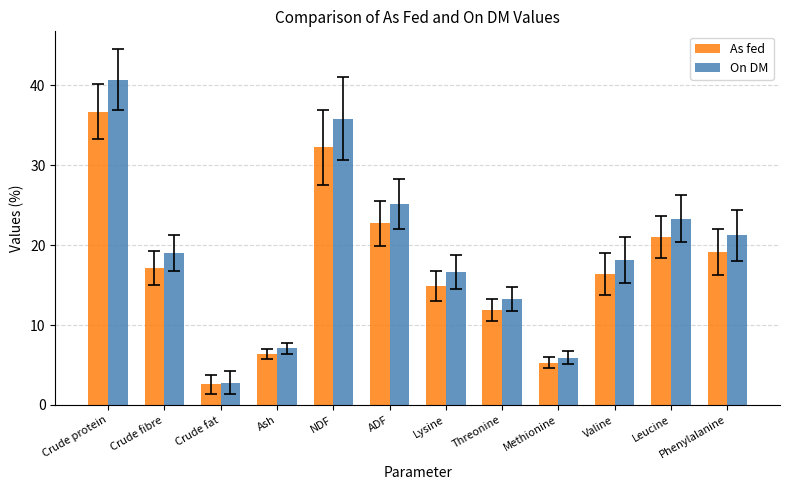

Between Crude fibre and Methionine, which series saw the biggest shift?

On DM